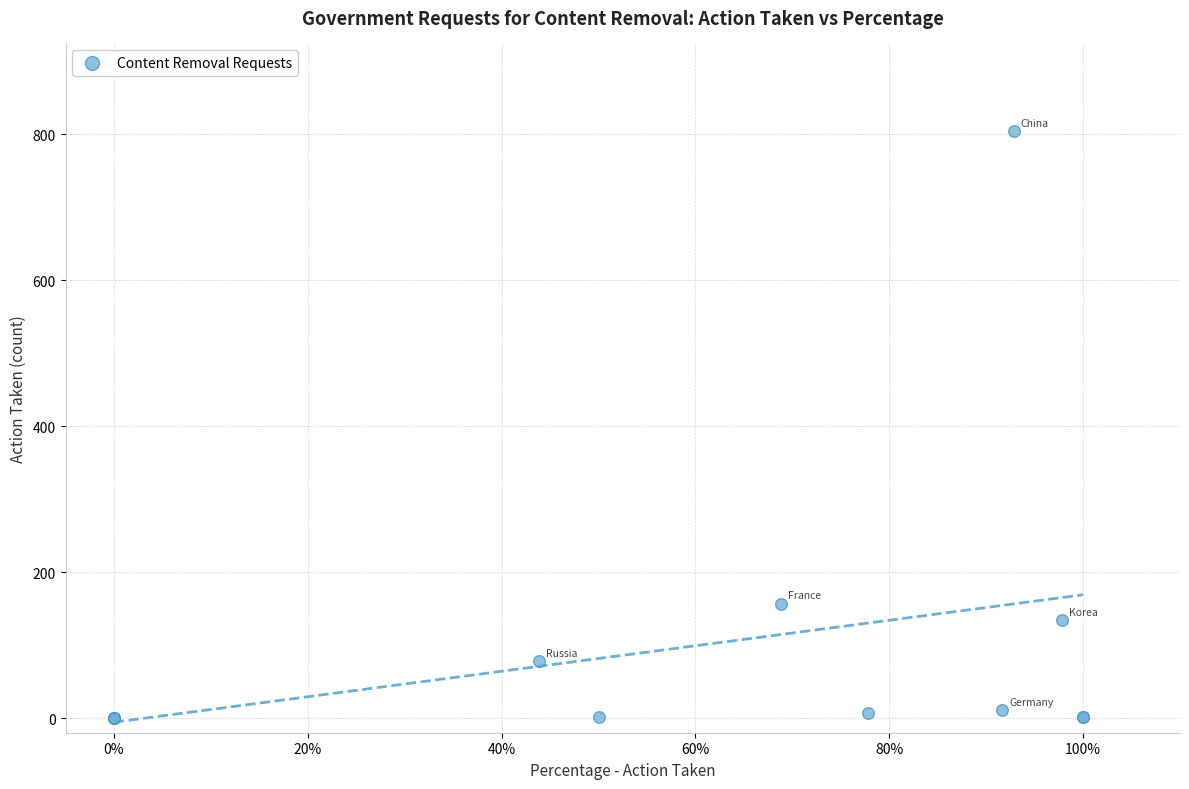

What Y value in the scatter plot is closest to 402?

157